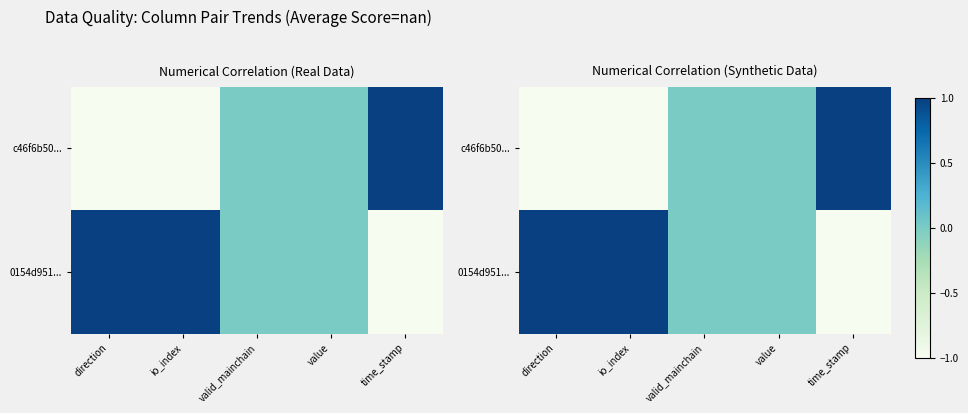

Which category has the lowest value in the 0154d951... series?

time_stamp